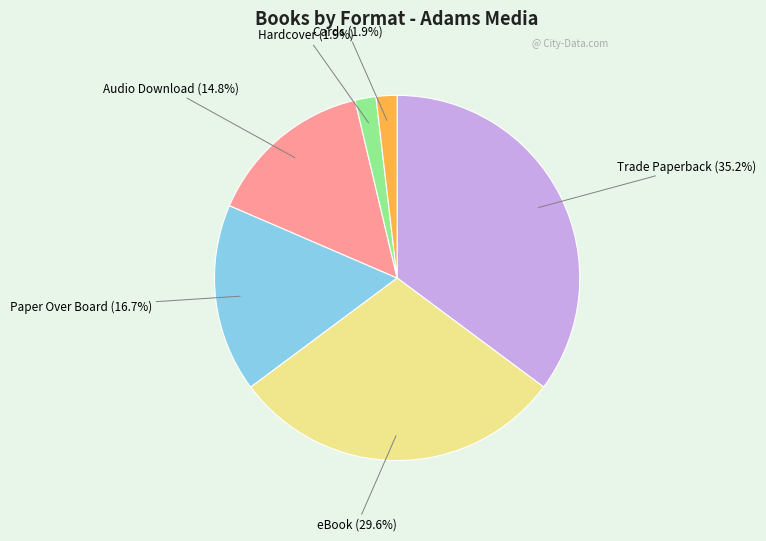

Does any single category account for the majority?

No